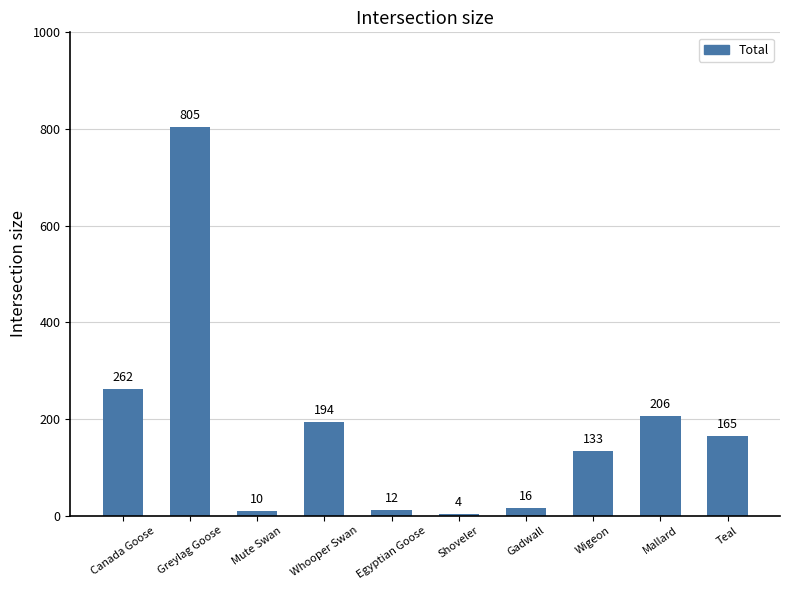

What is the change in value from Canada Goose to Teal?

-97